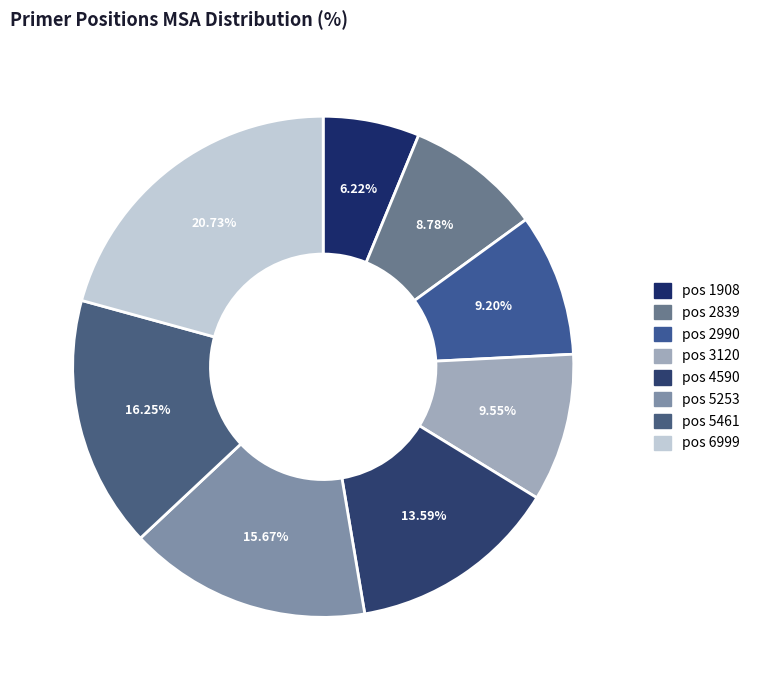

What percentage is the pos 2839 slice, to the nearest percent?

9%